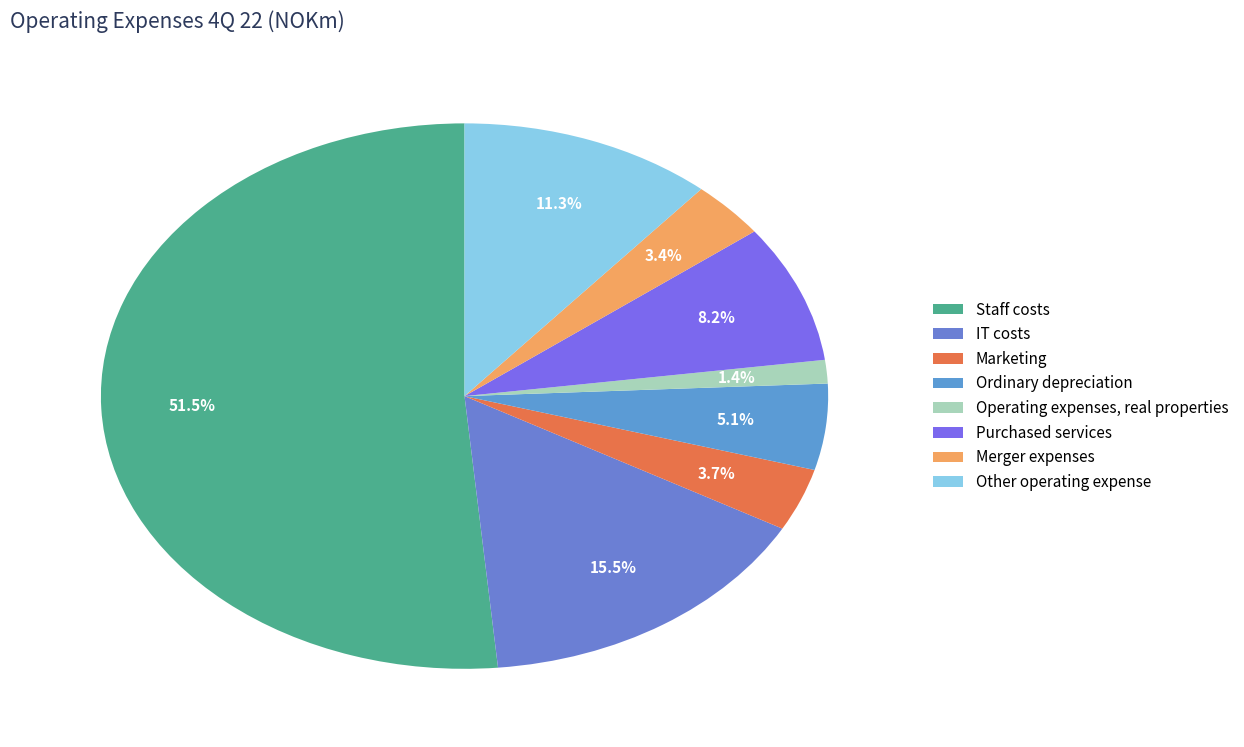

True or false: Merger expenses accounts for 3% of the total.

True